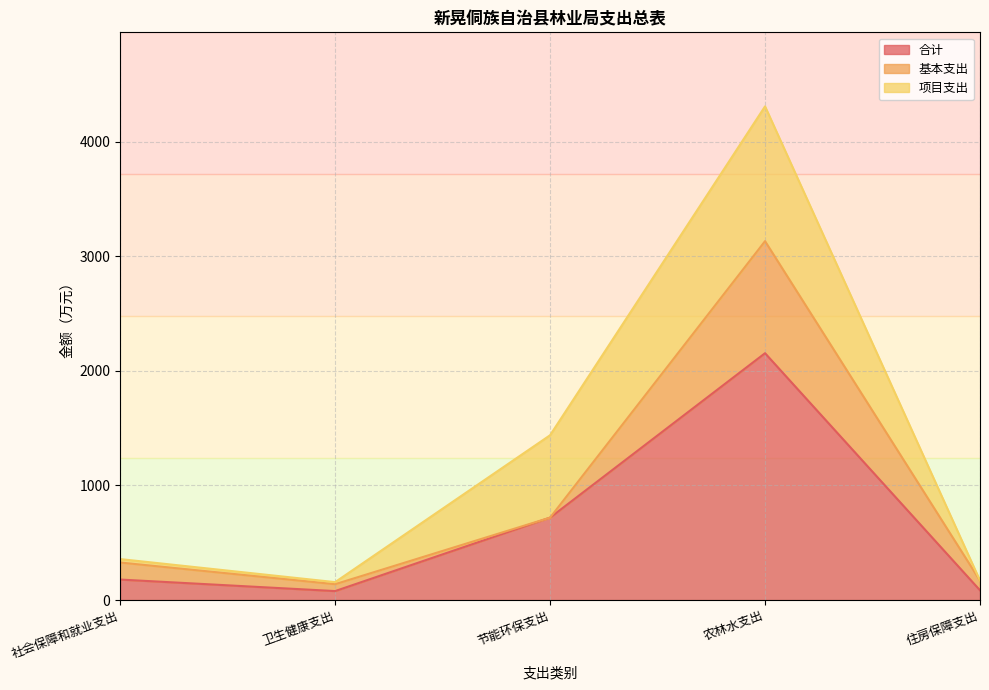

Rank the series at 农林水支出 from highest to lowest value.

合计, 项目支出, 基本支出